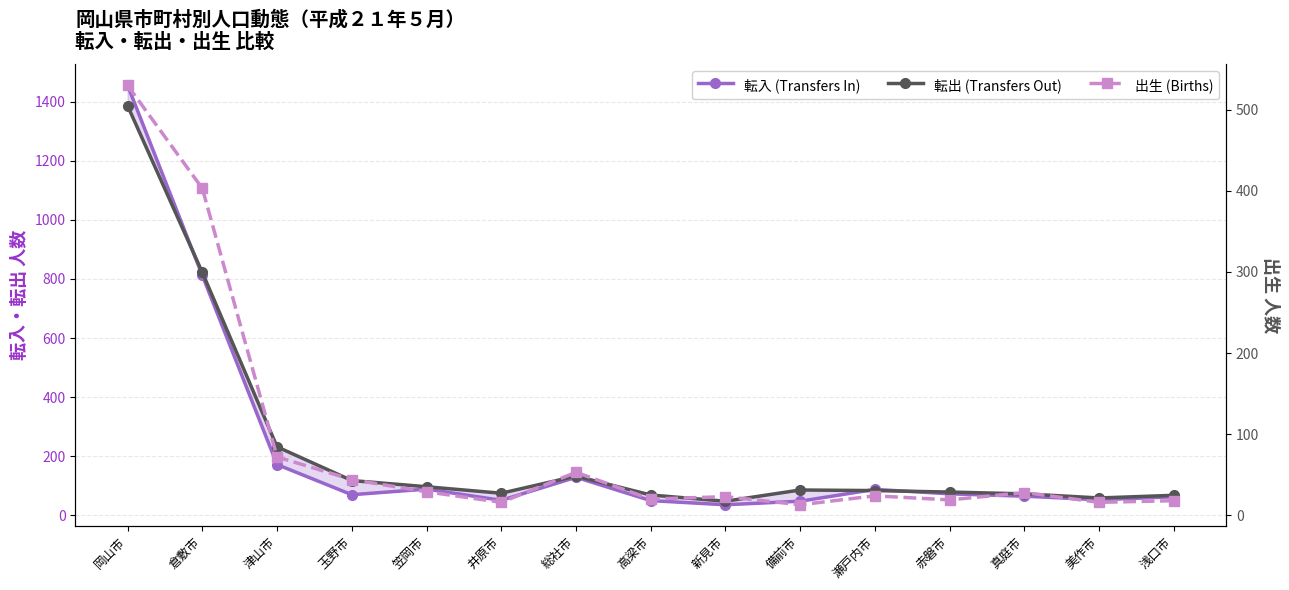

Reading right to left, transcribe all the data shown in this chart.

転入 (Transfers In): 63	53	65	73	88	48	36	50	129	51	89	70	172	812	1455
転出 (Transfers Out): 68	59	73	79	84	86	48	69	133	75	97	118	232	822	1386
出生 (Births): 18	16	28	19	24	13	23	20	53	16	29	44	72	403	530